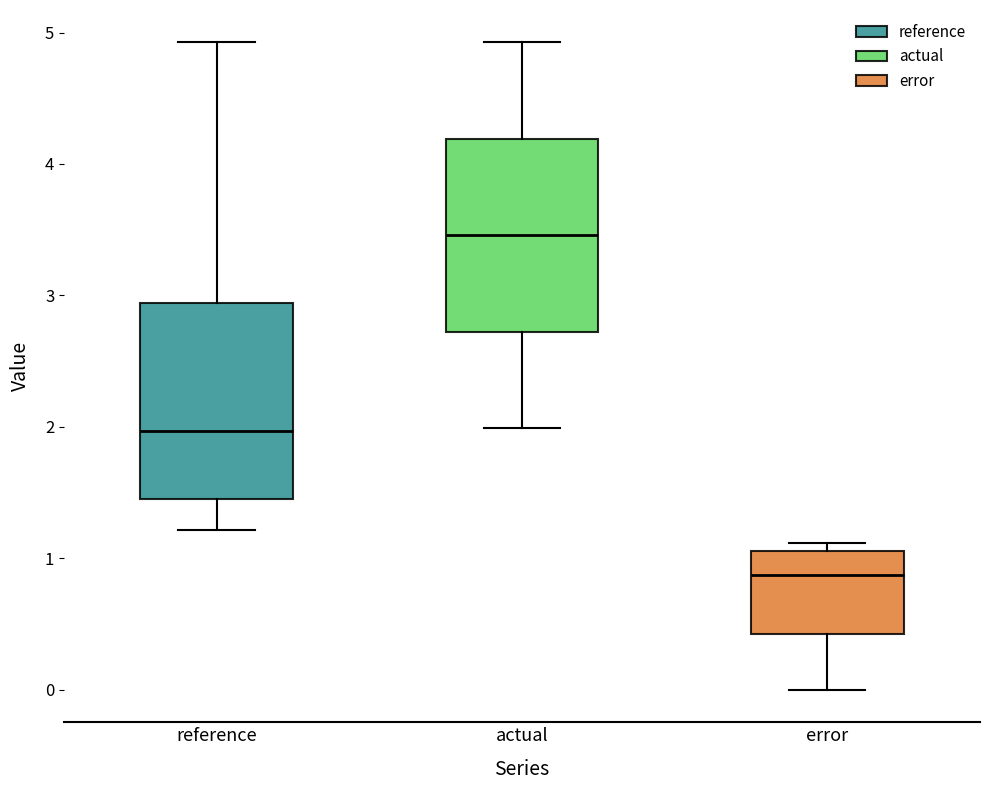

Which box's median line is the lowest?

error